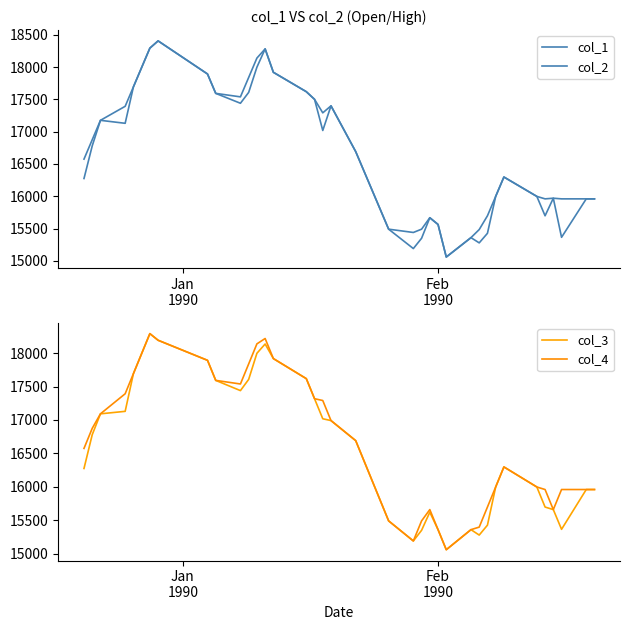

Rank the series by their average value, from highest to lowest.

col_2, col_4, col_1, col_3